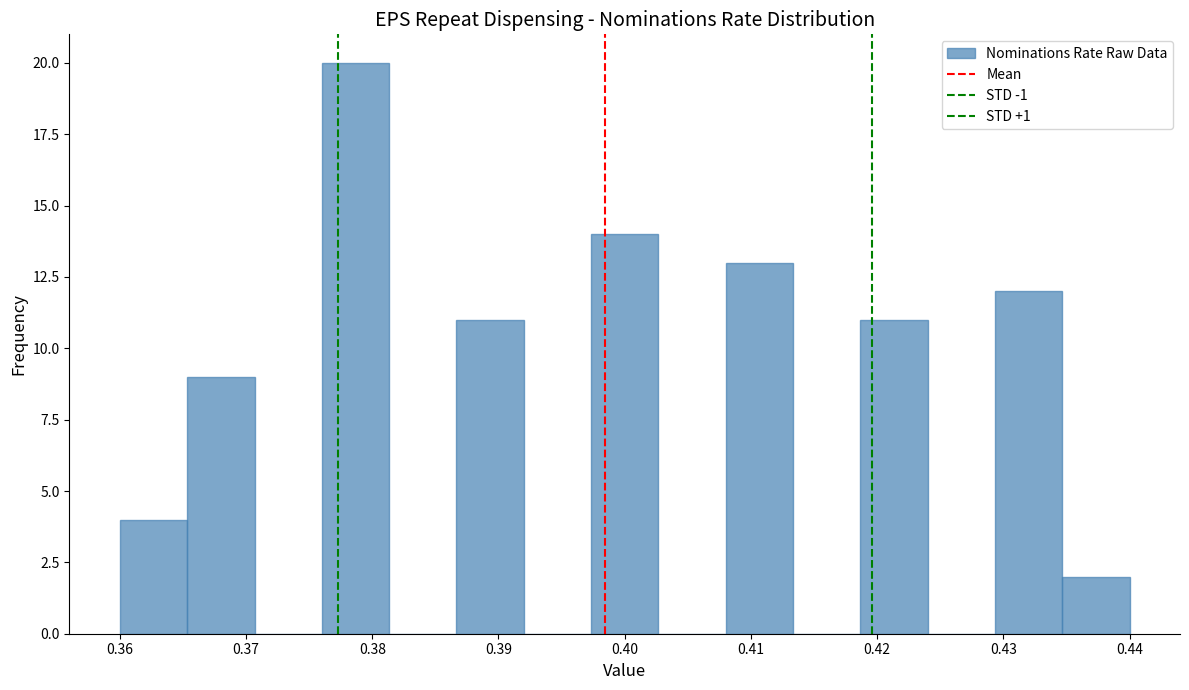

How tall is the bar that spans 0.408 to 0.413 on the x-axis? Neither the bar edges nor the heights are printed on the chart, so give them approximately, as read against the axes.

13